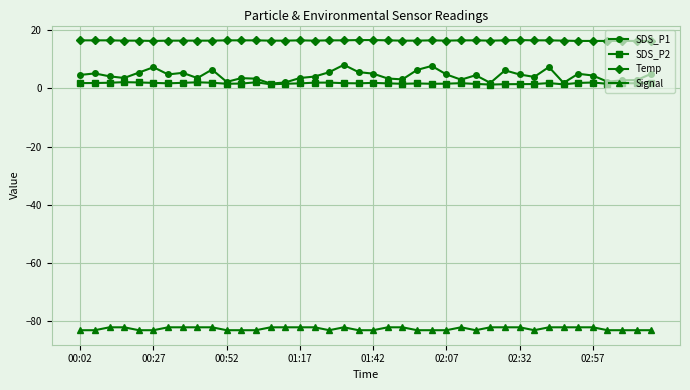

What is the value of the SDS_P1 point at the 20th from the left?

5.6